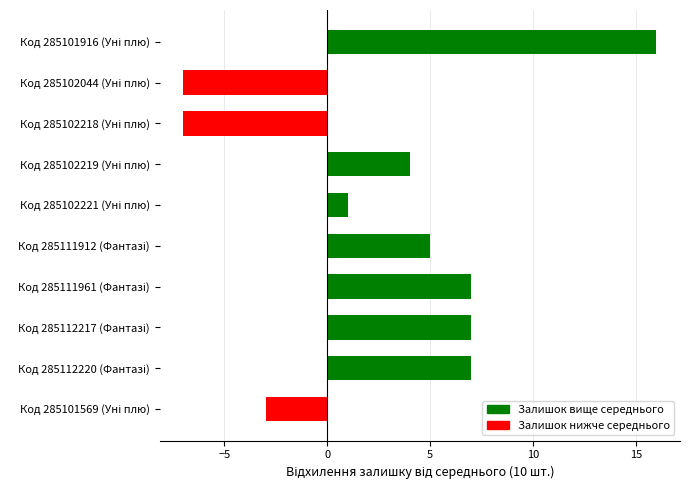

What is the maximum value shown in the chart?

16